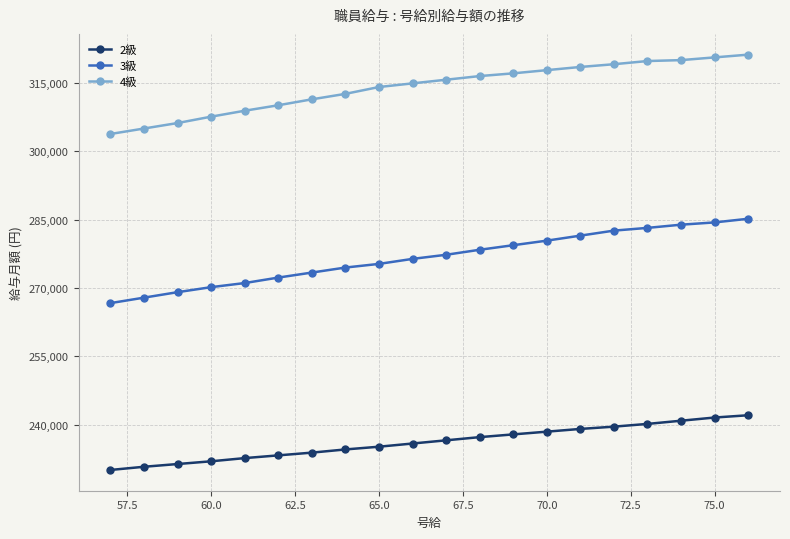

Which series has the largest total across all categories?

4級